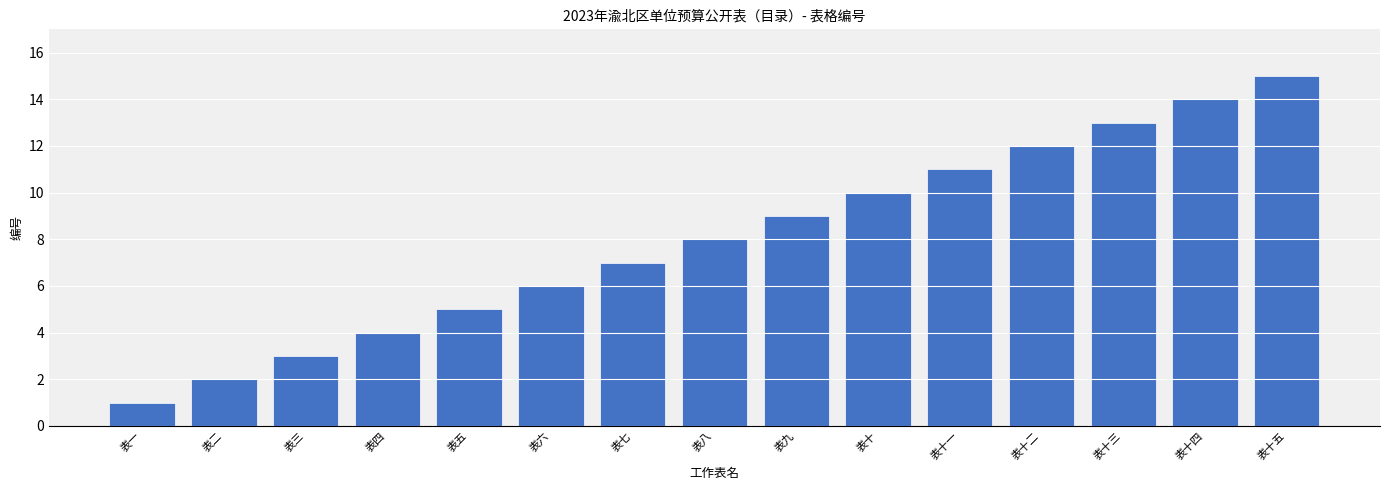

What is the change in value from 表二 to 表三?

+1